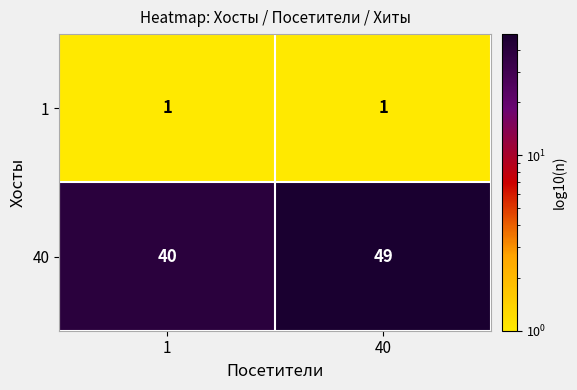

Between 1 and 40, which series saw the biggest shift?

40